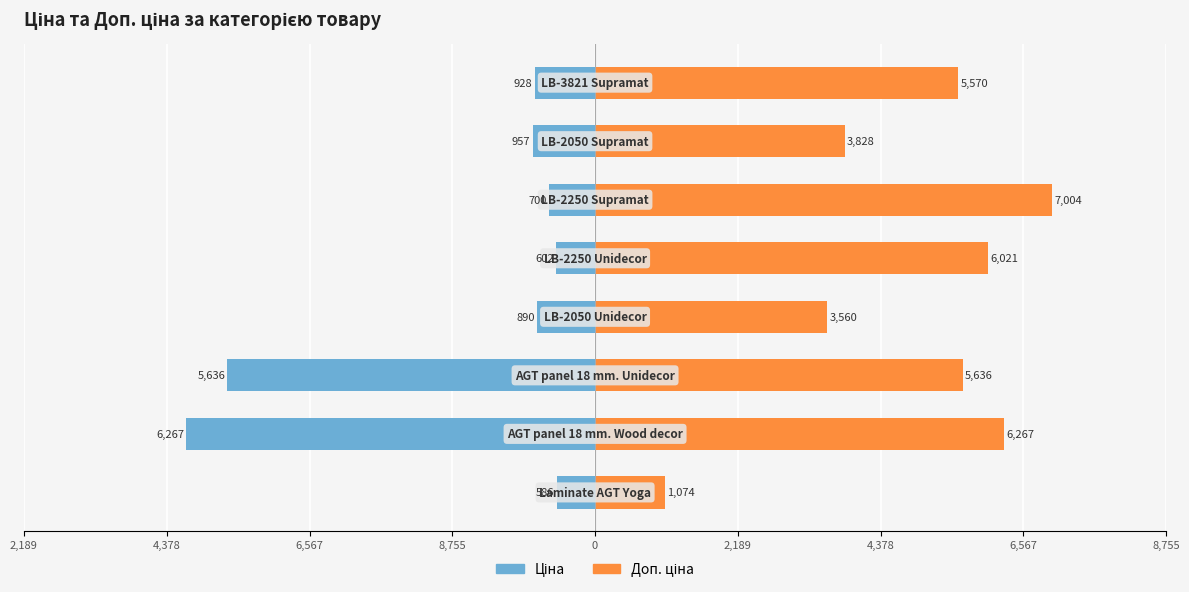

Which series changed the most between 0 and 4,378?

Доп. ціна